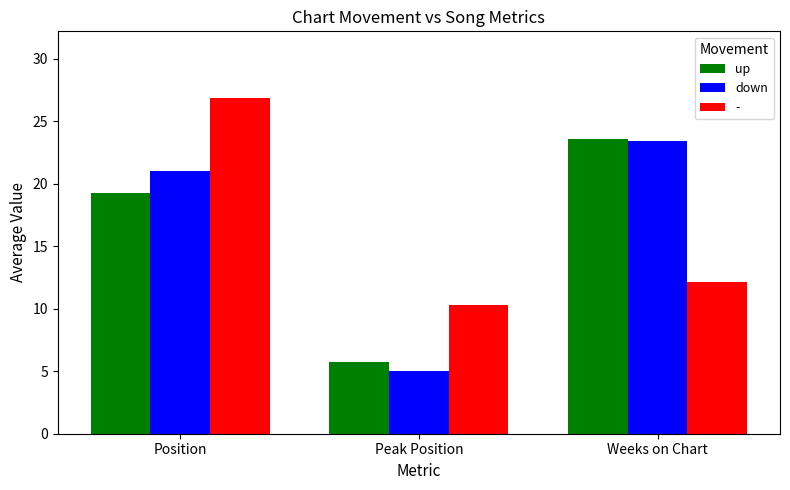

Which category has the lowest value in the up series?

Peak Position